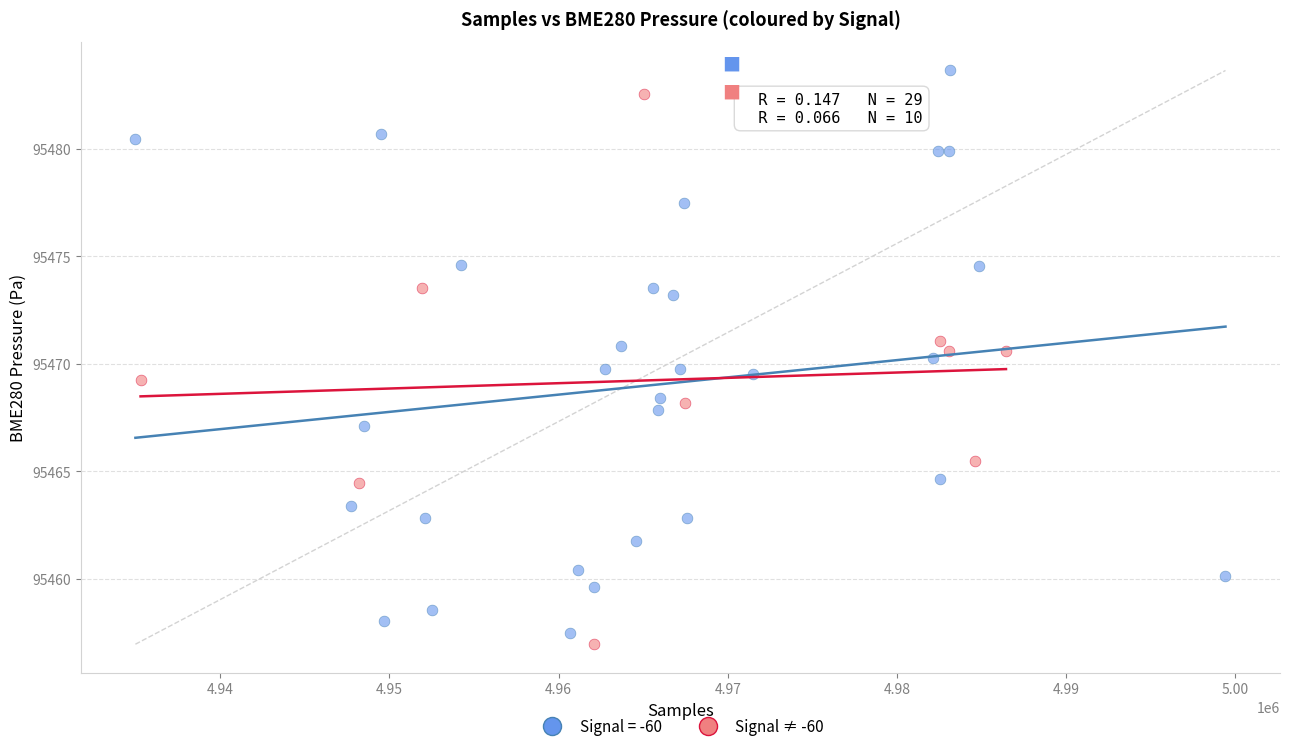

What are all the series names shown in the legend?

Signal = -60, Signal ≠ -60